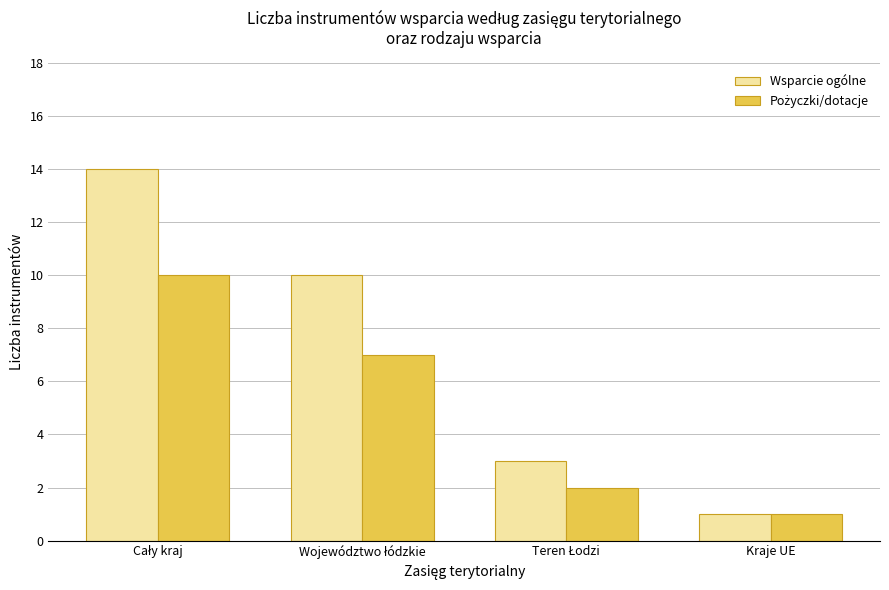

What is the maximum value shown in the chart?

14